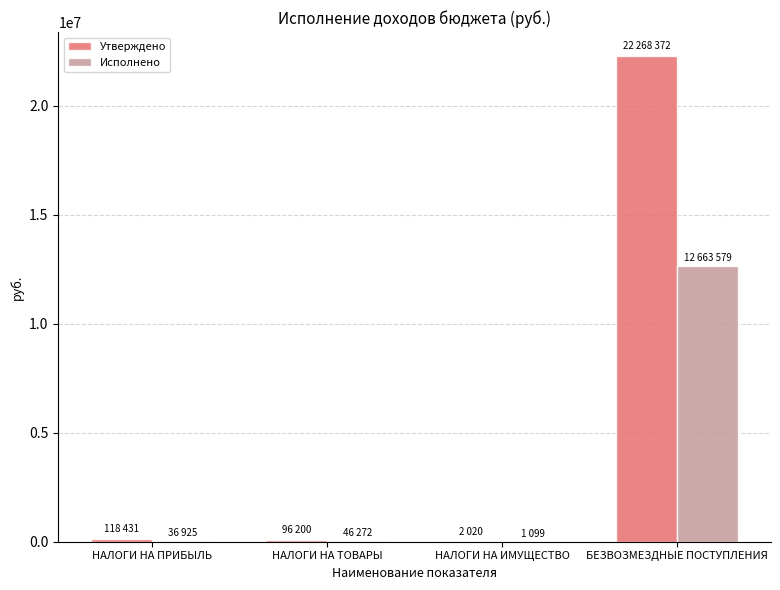

How many groups of bars are there?

4